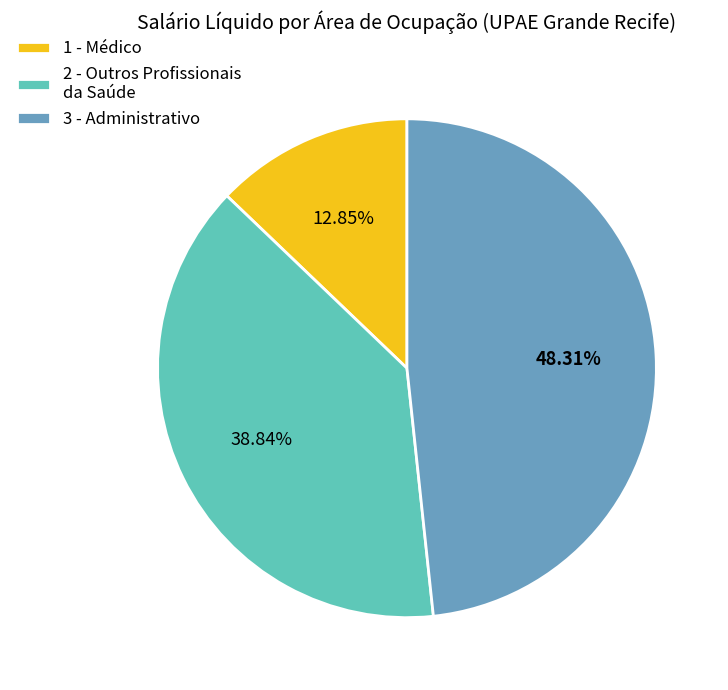

To the nearest percent, what is the average slice percentage?

33%